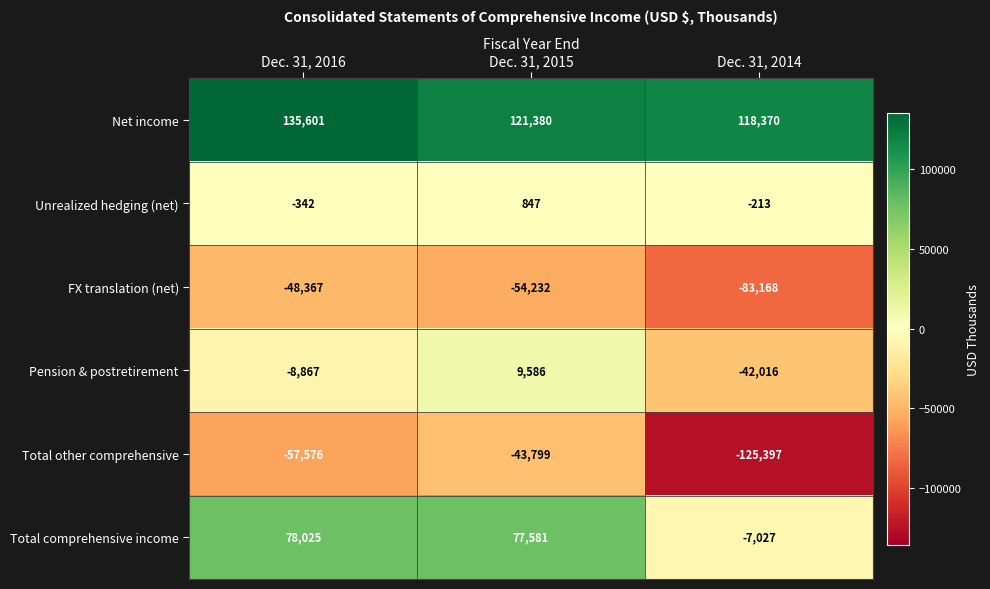

Count the Pension & postretirement values in the range -42016 to 9586.

3